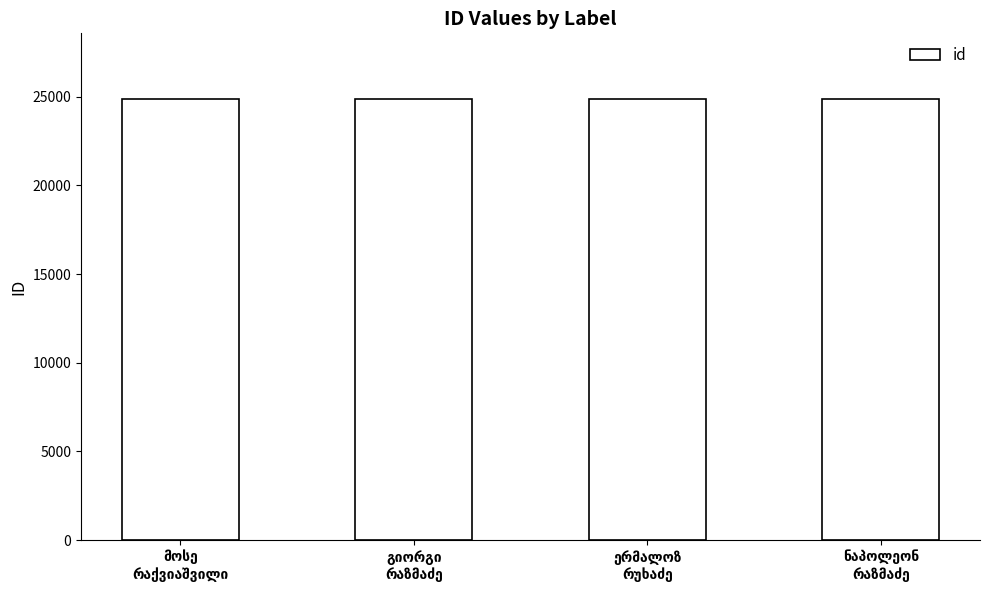

What is the value of the 3rd bar from the left?

24847